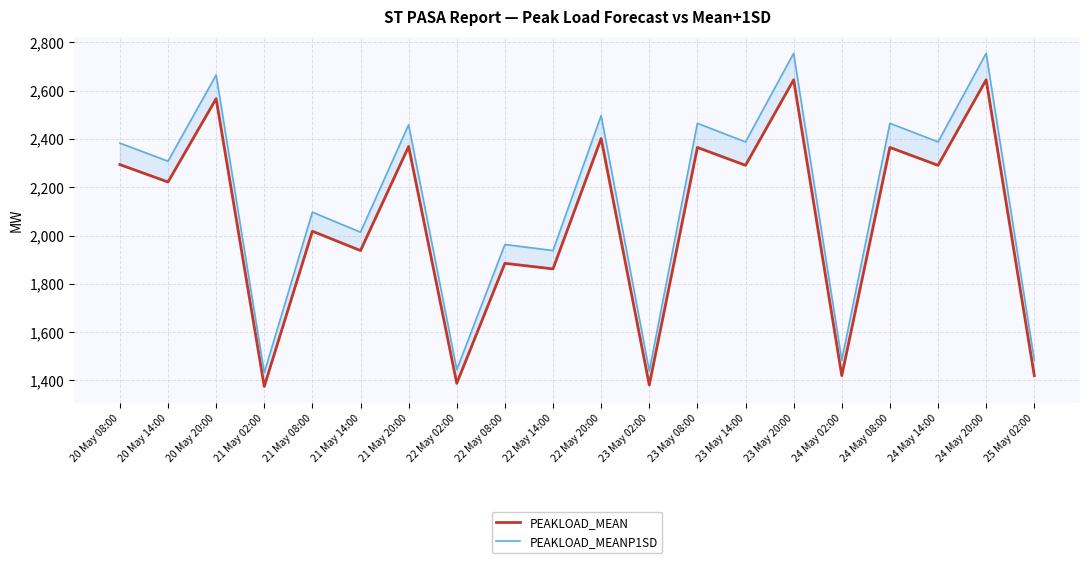

What position from the right is 24 May 20:00?

2